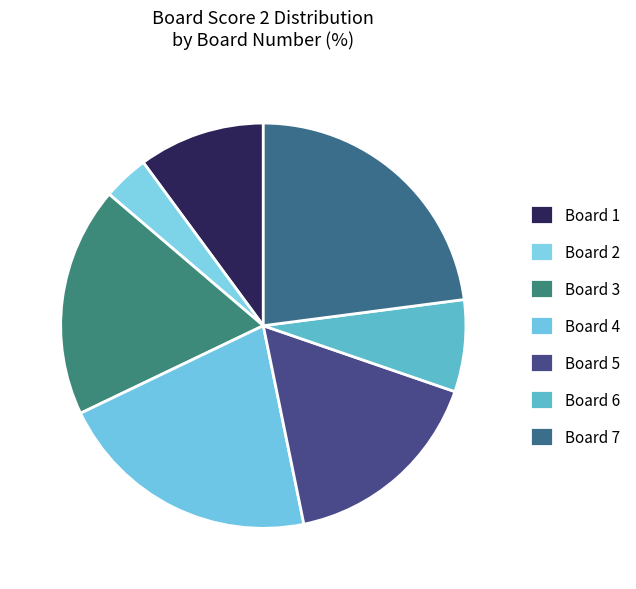

How many segments does this pie chart have?

7